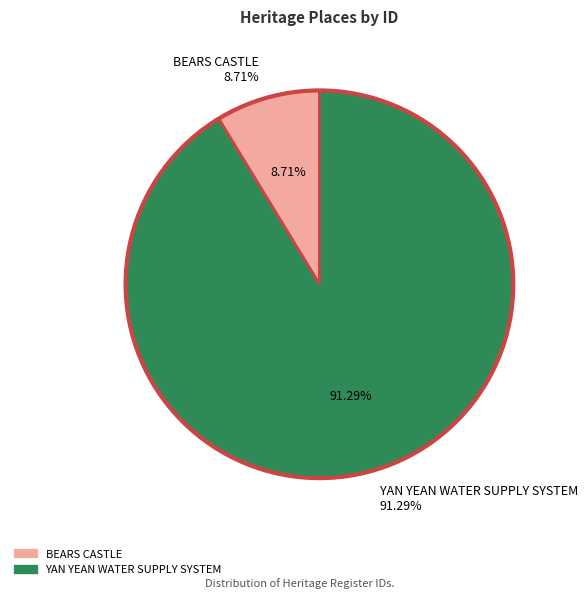

The BEARS CASTLE slice represents 2% of the pie. True or false?

False